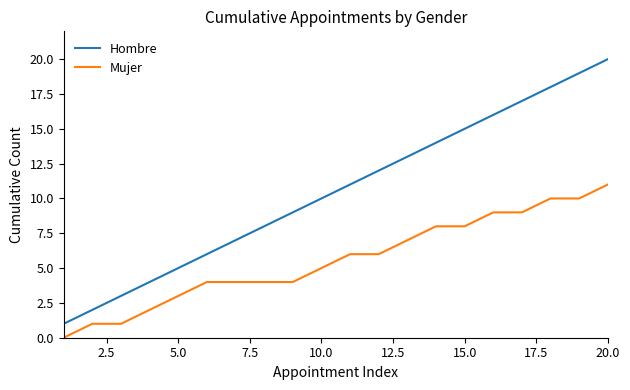

Rank the series by their average value, from highest to lowest.

Hombre, Mujer